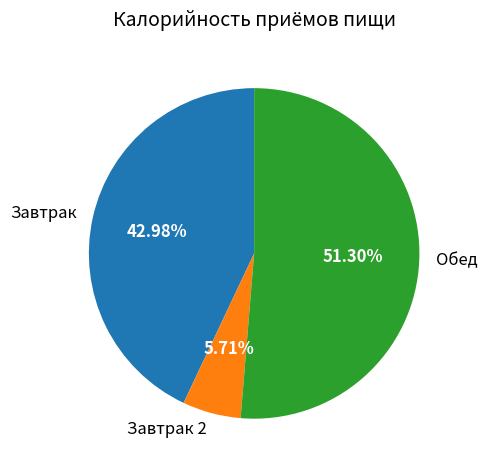

To the nearest percent, what portion does Завтрак represent?

43%